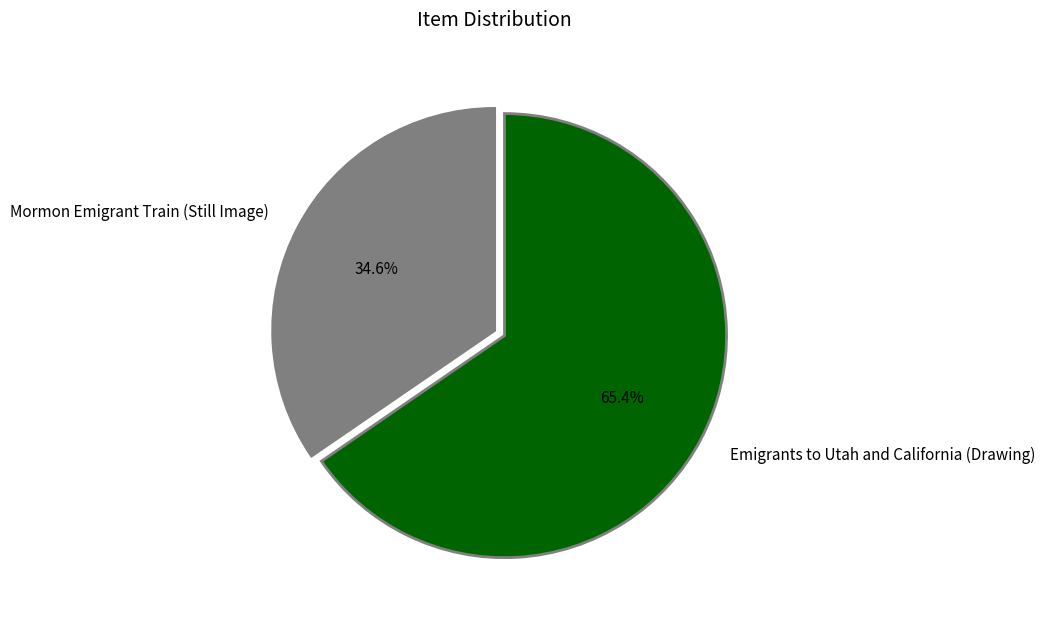

Rank the categories by value from lowest to highest.

Mormon Emigrant Train (Still Image), Emigrants to Utah and California (Drawing)